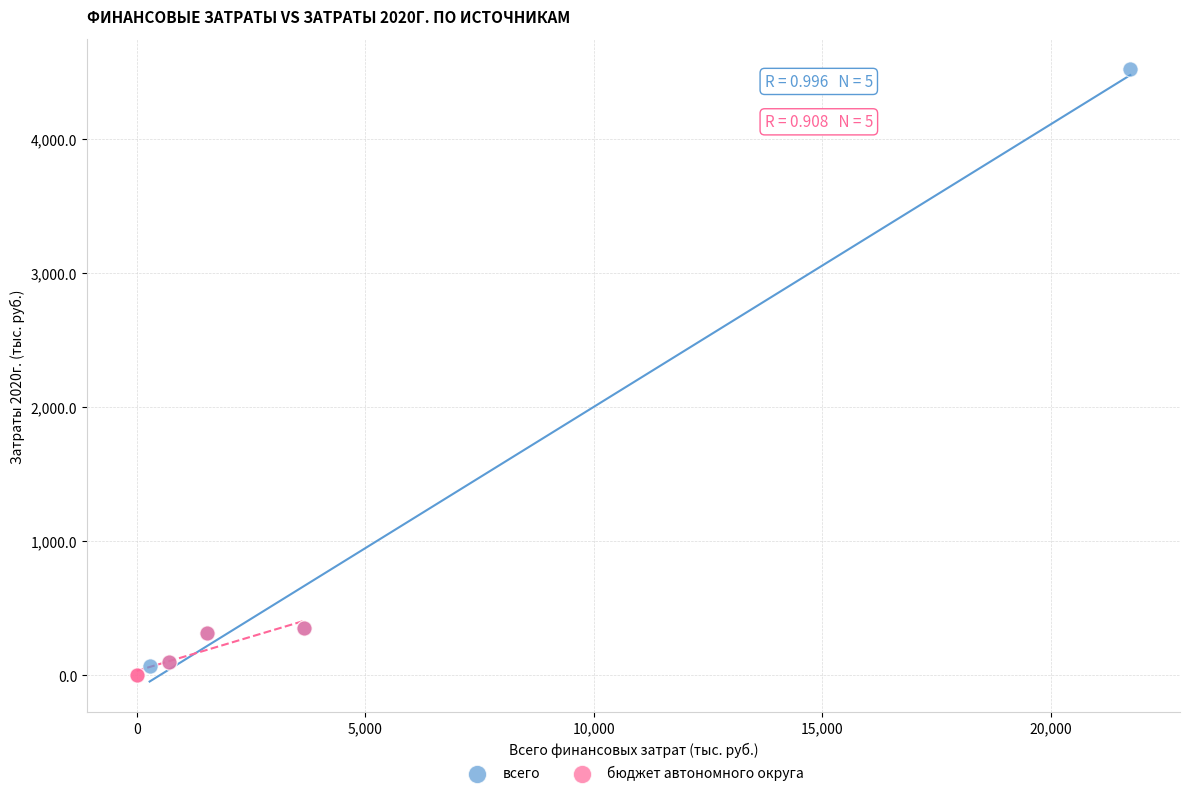

Which series contains the lowest Y value?

бюджет автономного округа